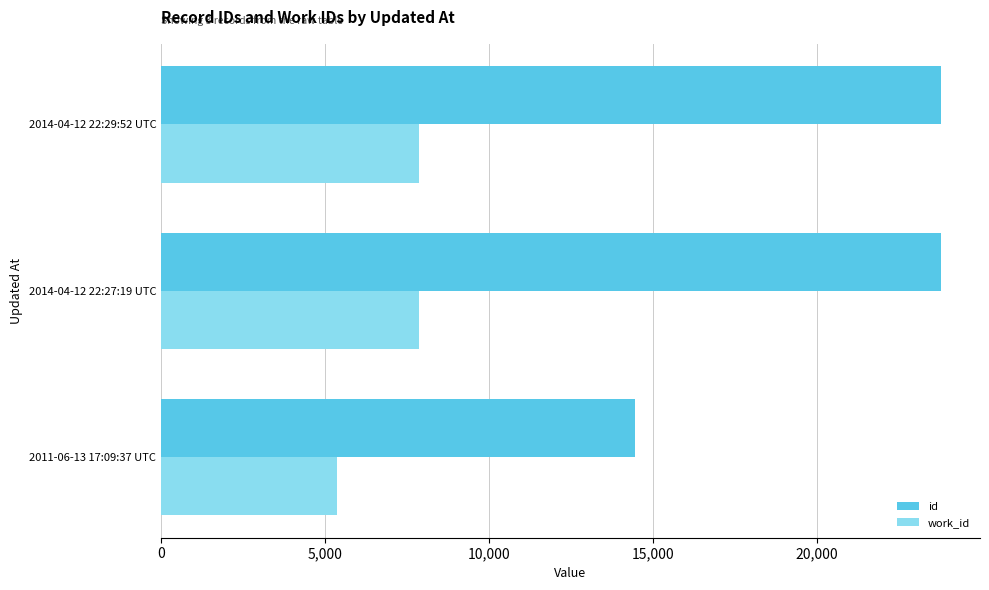

List the series in order of their peak value, highest first.

id, work_id